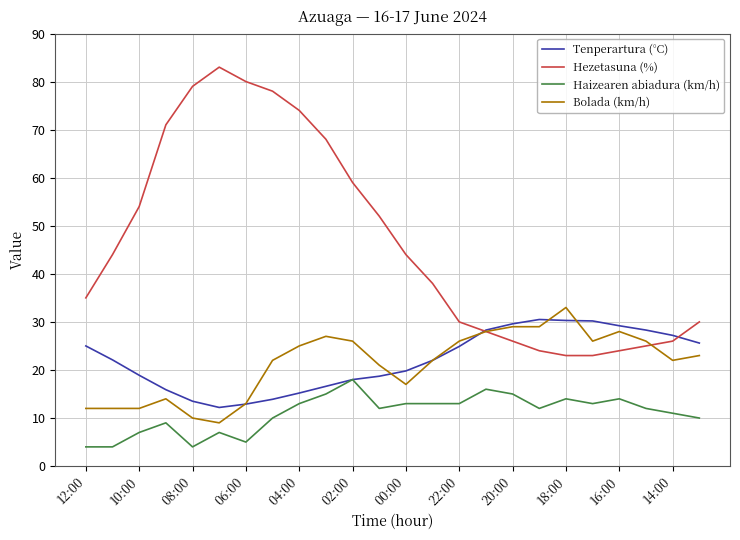

What is the difference between the maximum and minimum values in the Hezetasuna (%) series?

60.0